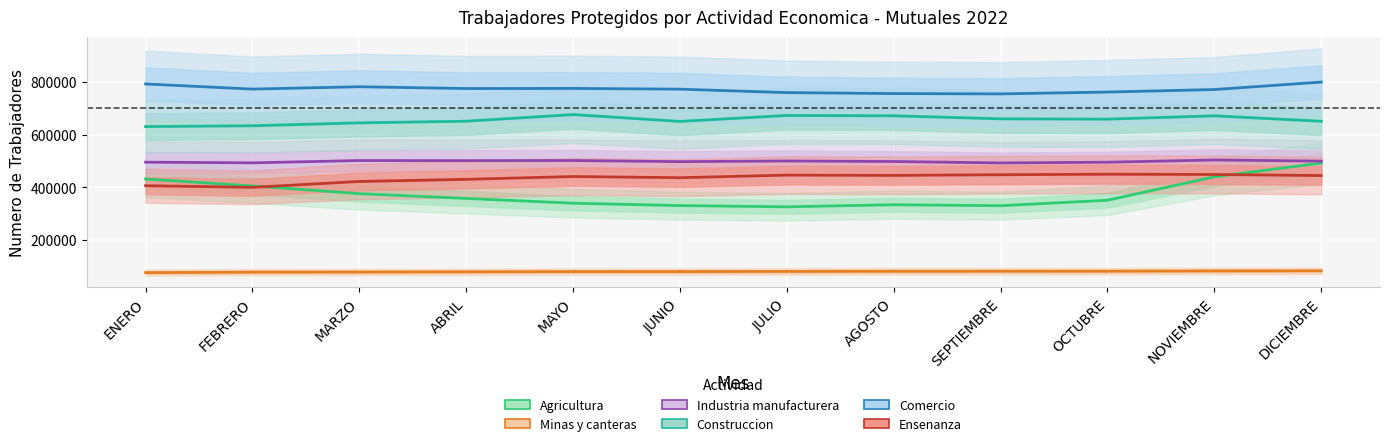

What is the sum of all Industria manufacturera values?

5975431